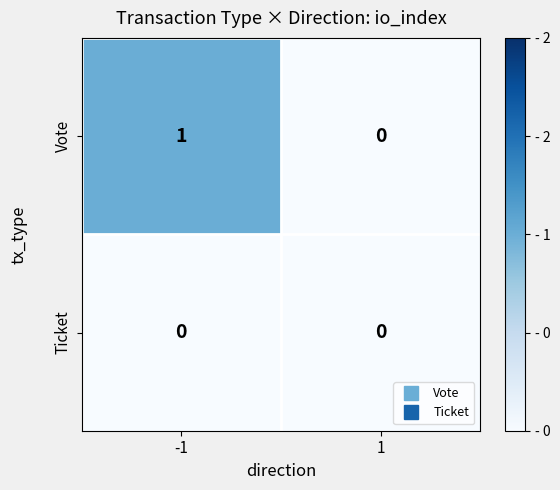

What is the greatest value displayed?

1